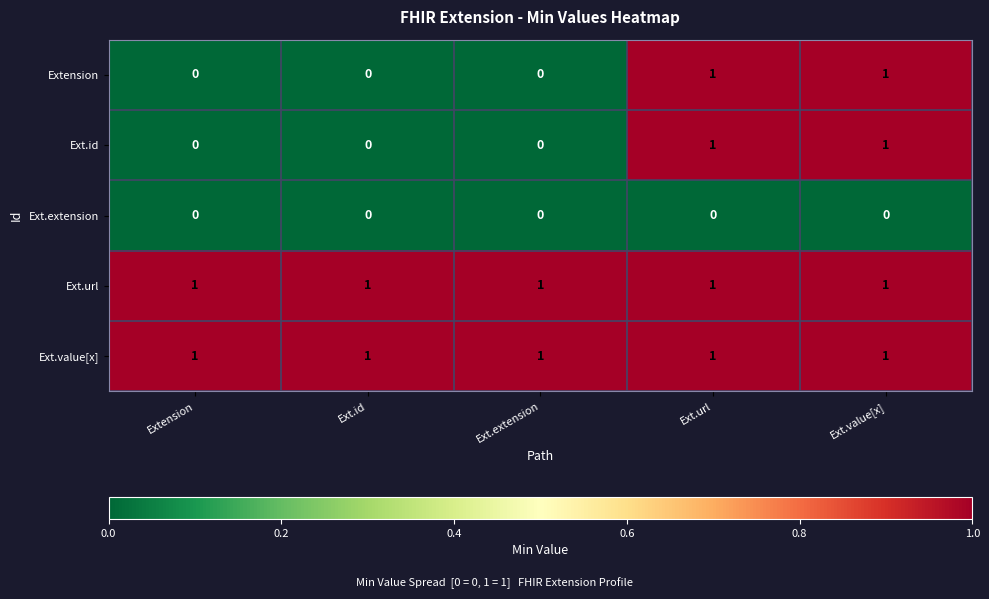

Count the number of data series in this chart.

5